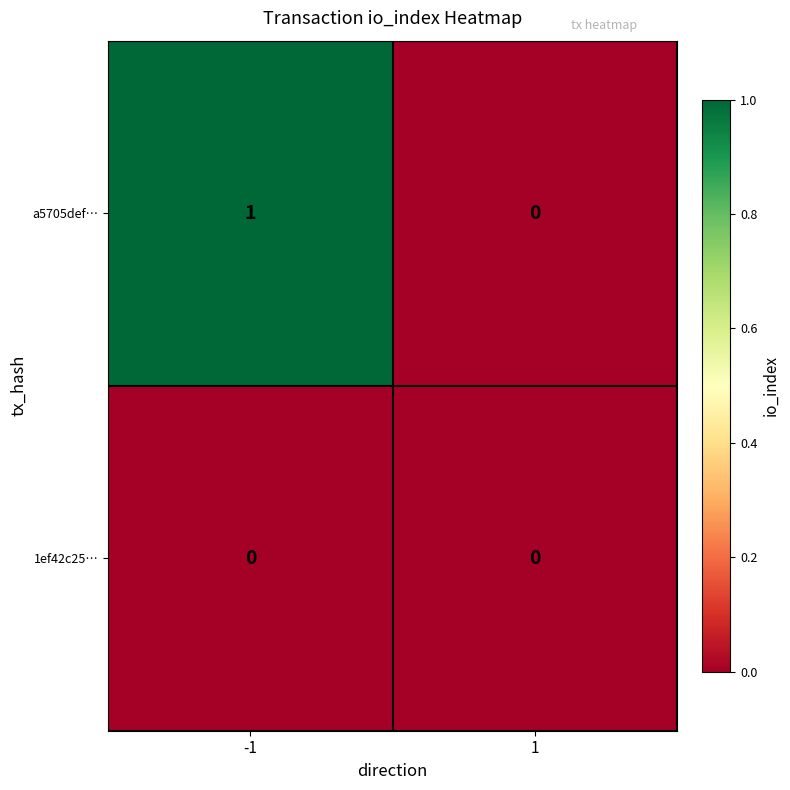

List the series in order of their peak value, highest first.

a5705def…, 1ef42c25…